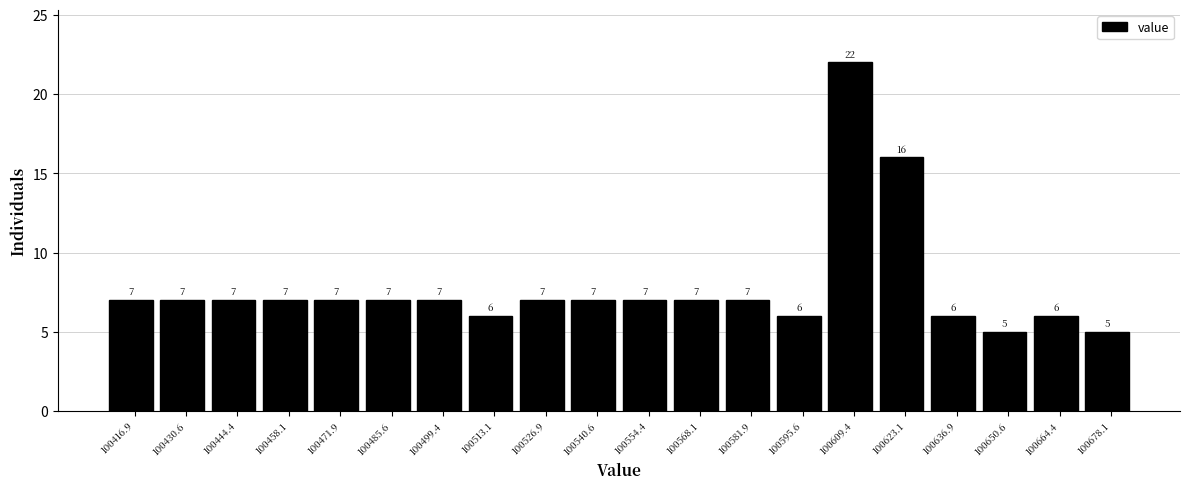

Reading left to right, transcribe this chart: for each bar, give the range it covers on the x-axis and its height. The bar edges are not printed on the chart, so give them approximately, as read against the axis.

100410 to 100424: 7
100424 to 100438: 7
100438 to 100452: 7
100452 to 100466: 7
100466 to 100478: 7
100478 to 100492: 7
100492 to 100506: 7
100506 to 100520: 6
100520 to 100534: 7
100534 to 100548: 7
100548 to 100562: 7
100562 to 100576: 7
100576 to 100588: 7
100588 to 100602: 6
100602 to 100616: 22
100616 to 100630: 16
100630 to 100644: 6
100644 to 100658: 5
100658 to 100672: 6
100672 to 100686: 5